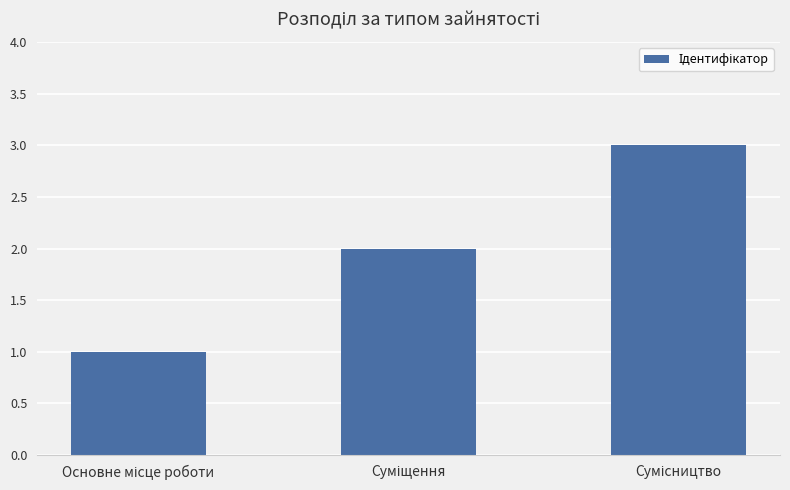

Reading left to right, extract all data points from this chart.

1	2	3